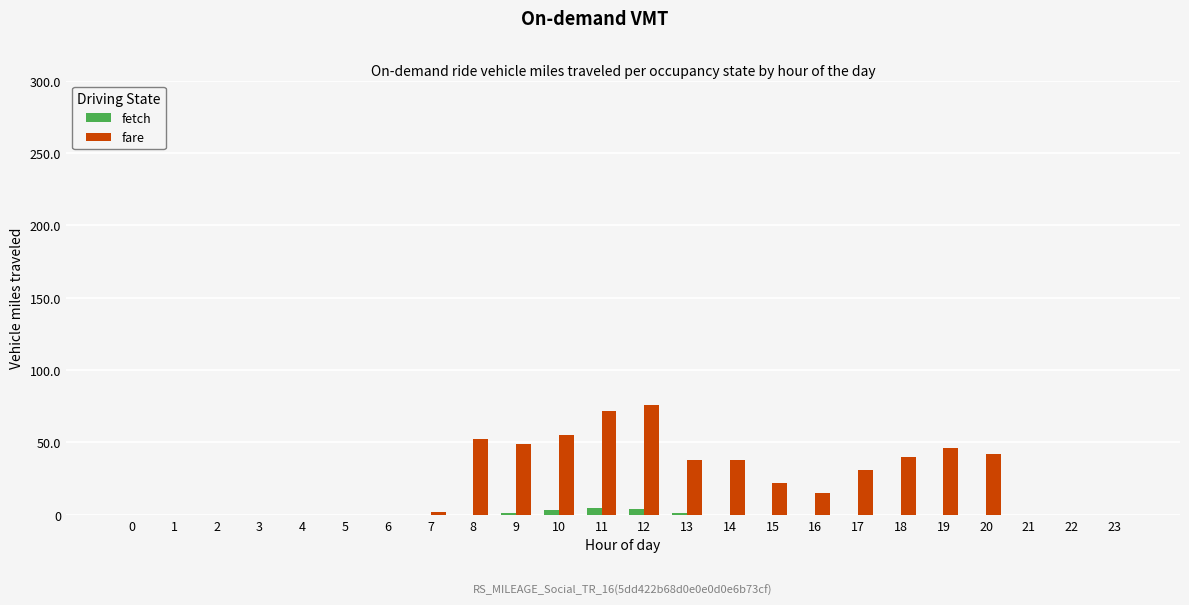

What is the maximum value shown in the chart?

76